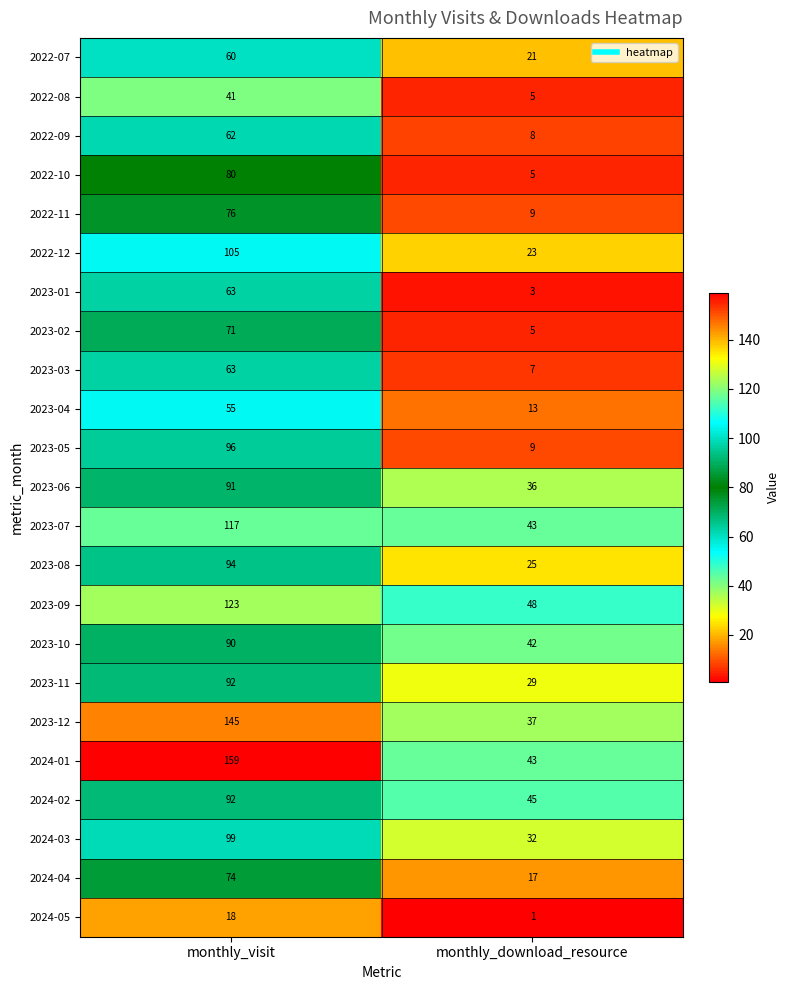

What is the sum of all 2022-09 values?

70